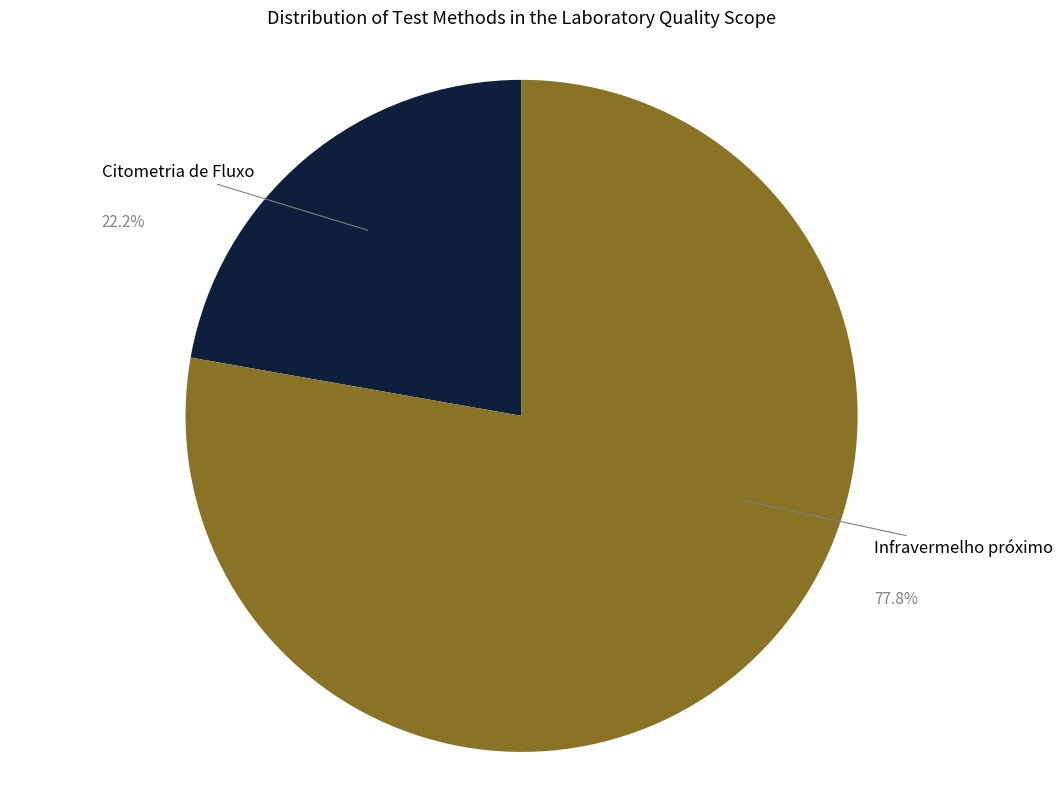

Is there any slice that represents more than half of the pie?

Yes